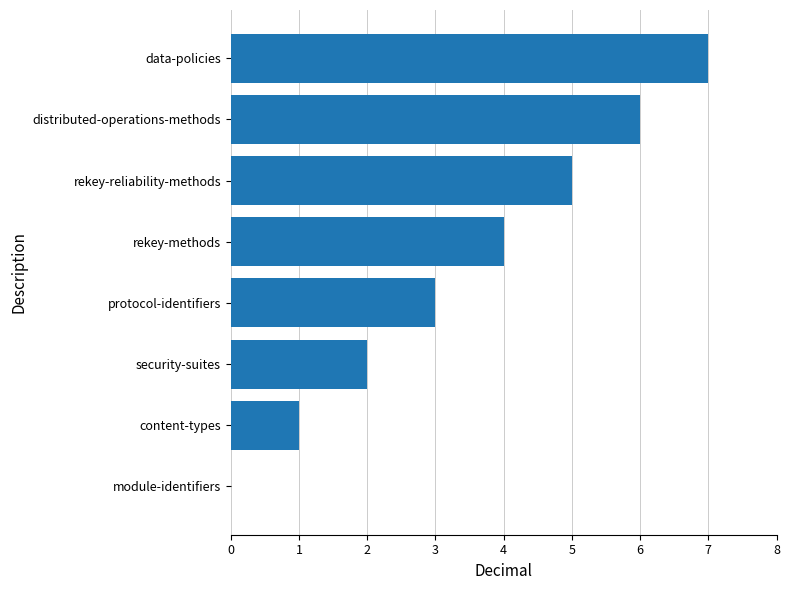

What value does the data have at protocol-identifiers?

3